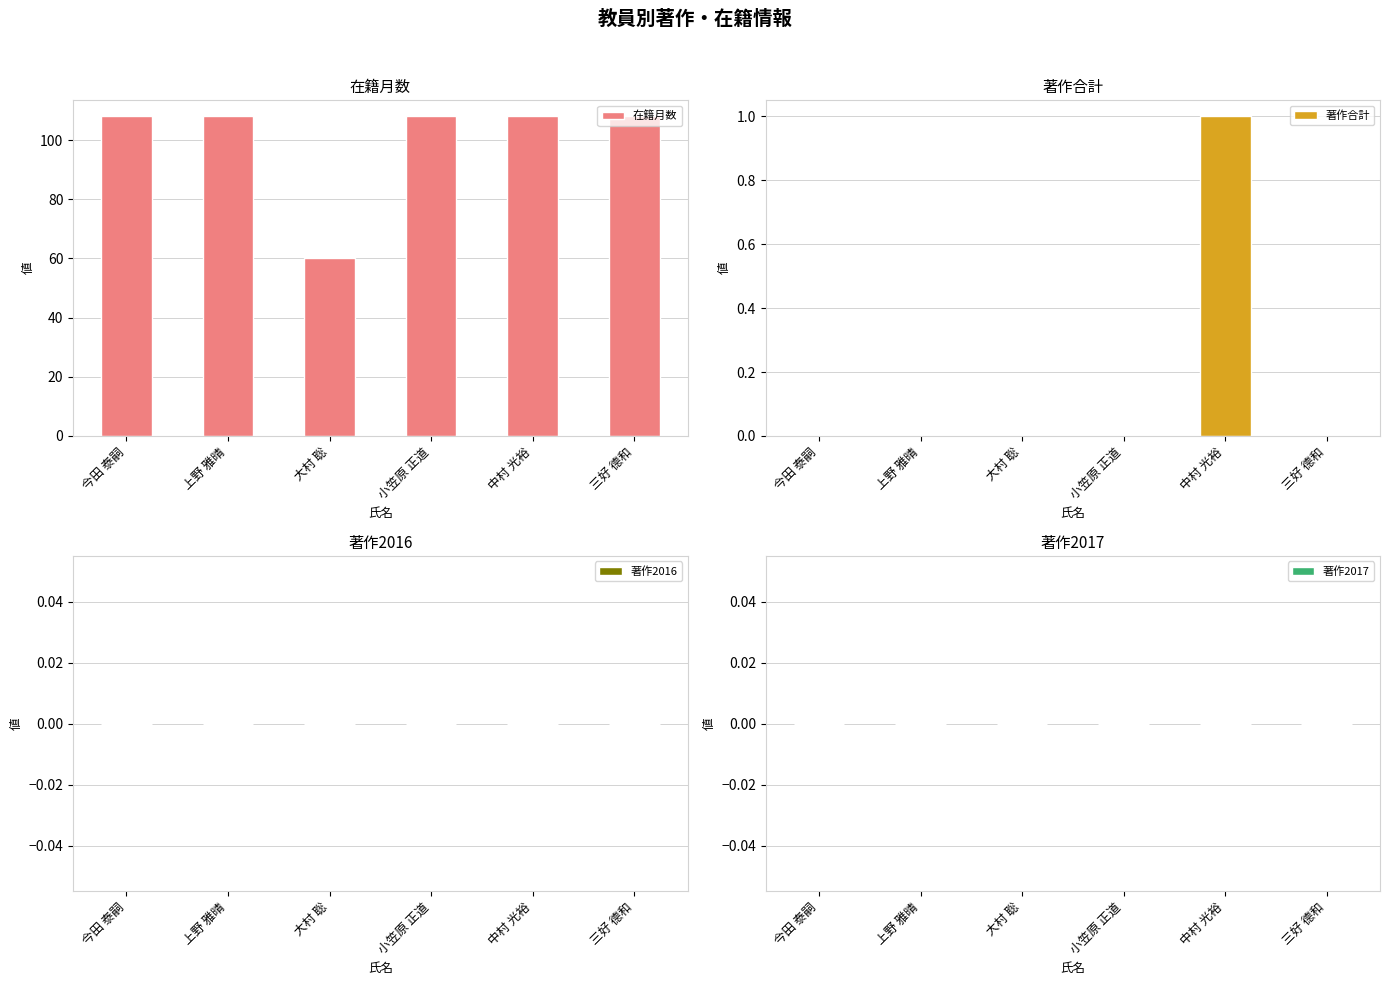

Are the bars grouped side by side (vs. stacked)?

Yes